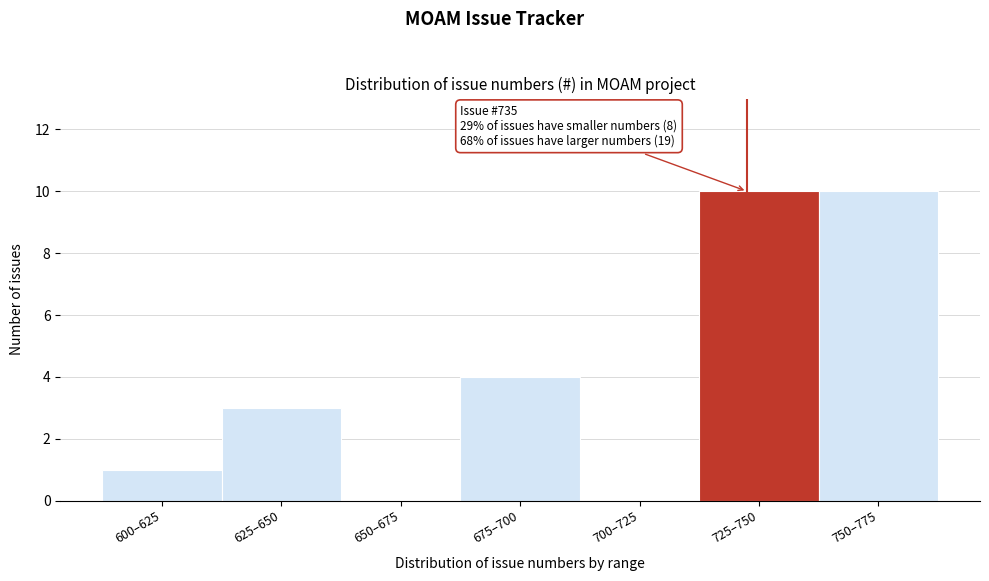

Reading left to right, transcribe all the data shown in this chart.

600–625=1	625–650=3	650–675=0	675–700=4	700–725=0	725–750=10	750–775=10